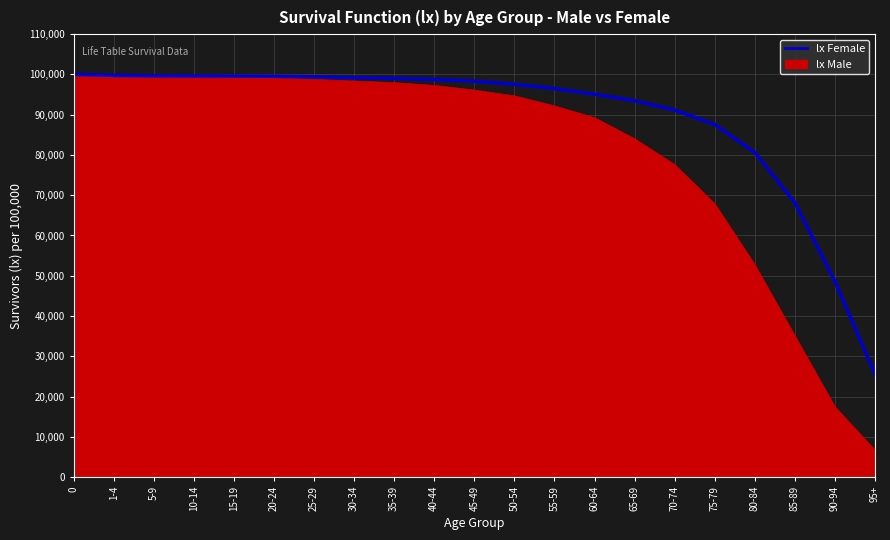

What is the difference between the values at 65-69 and 0?

6531